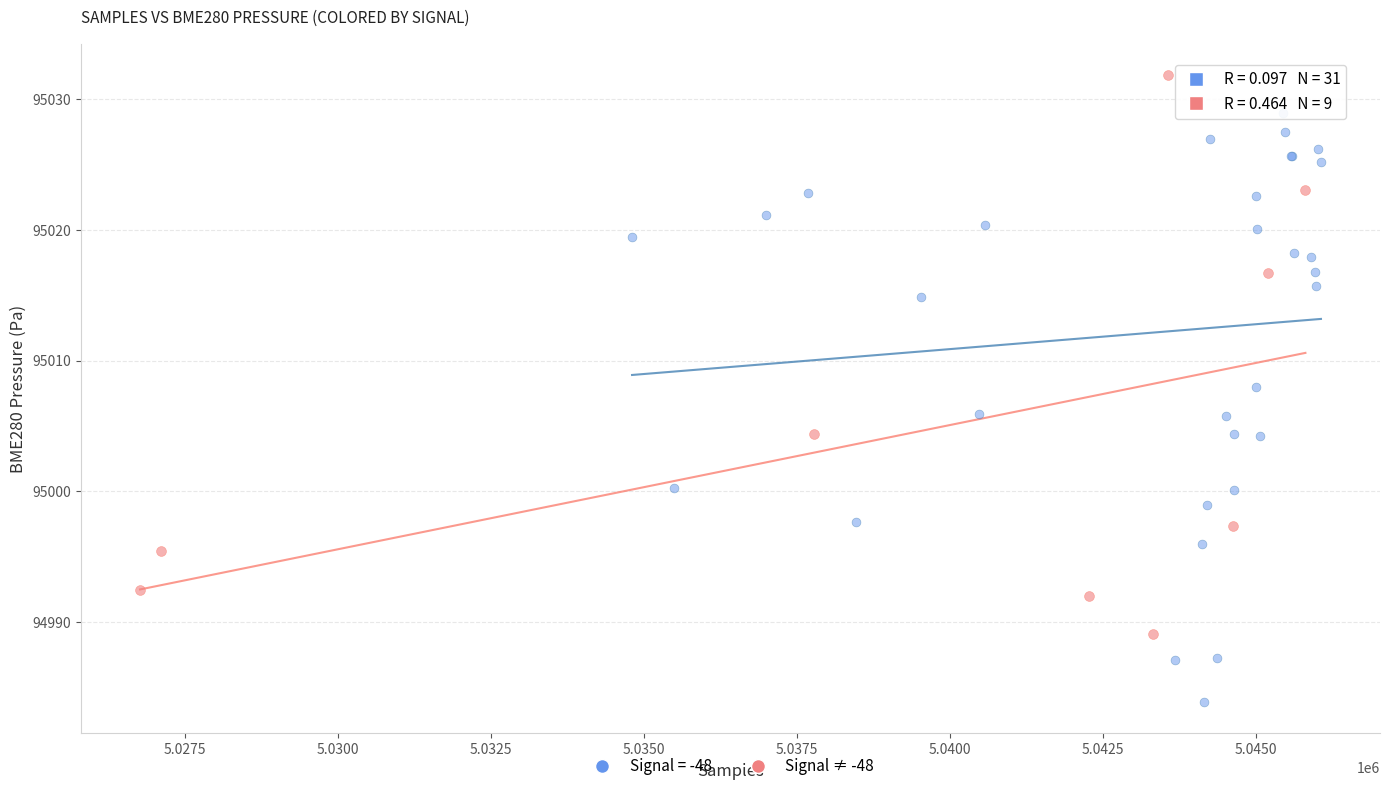

Which series reaches the minimum Y coordinate?

Signal = -48